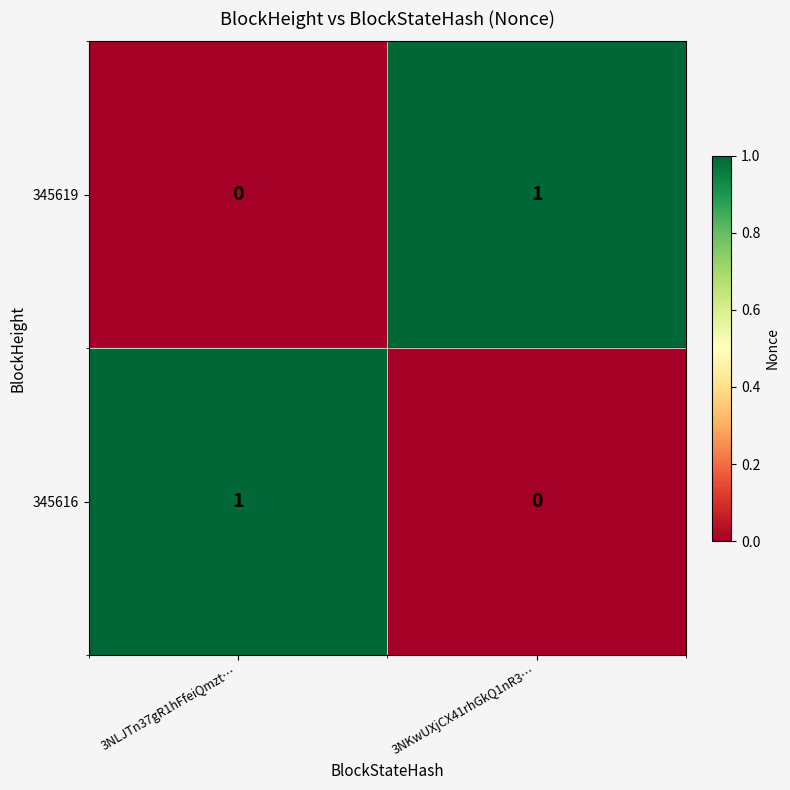

At which label is 345616 closest to 0?

3NKwUXjCX41rhGkQ1nR3…